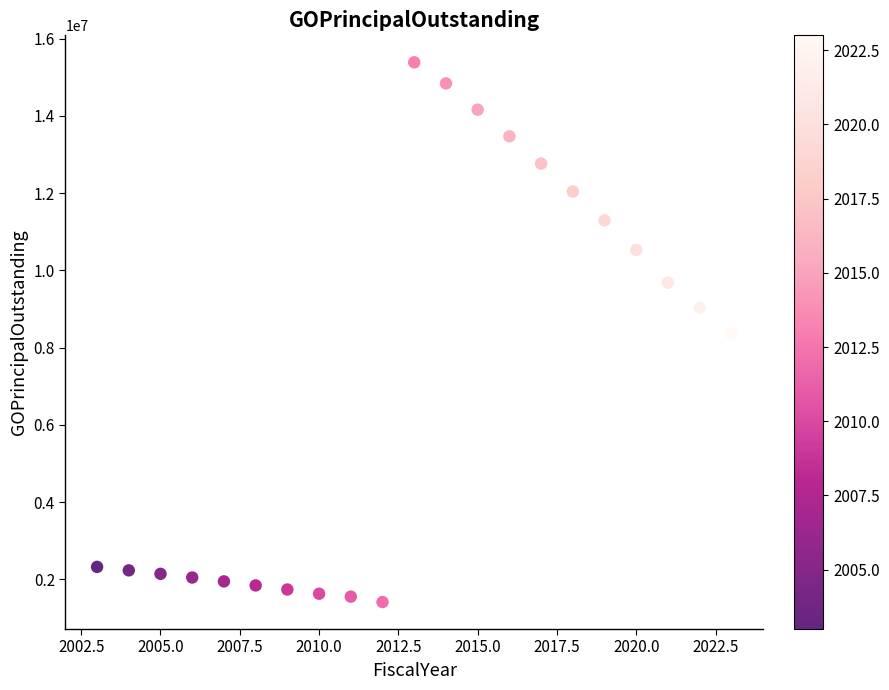

What is the range of X values (max minus min)?

20